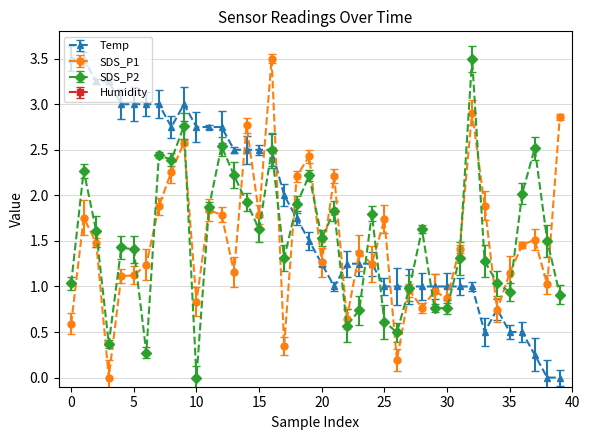

How many categories are shown in the chart?

40